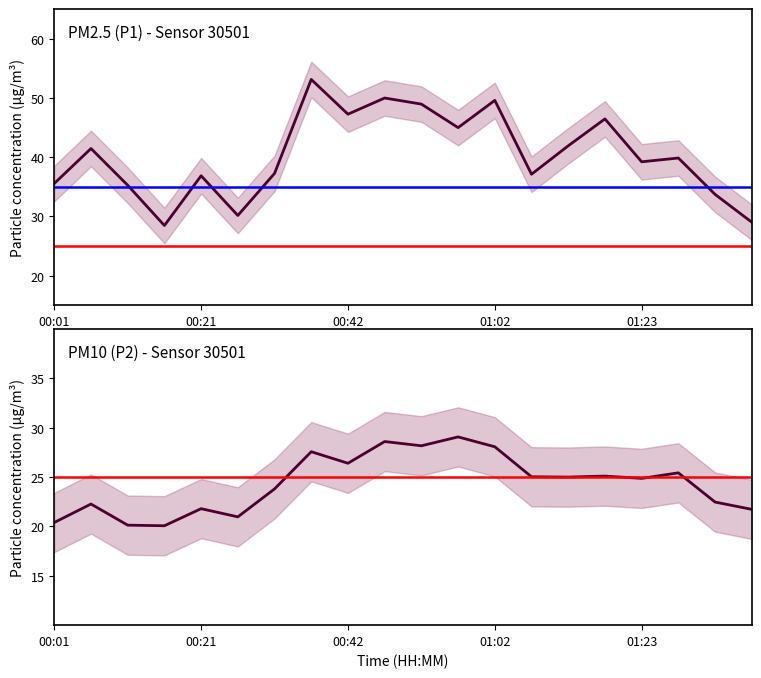

True or false: P1 and P2 intersect in this chart.

False